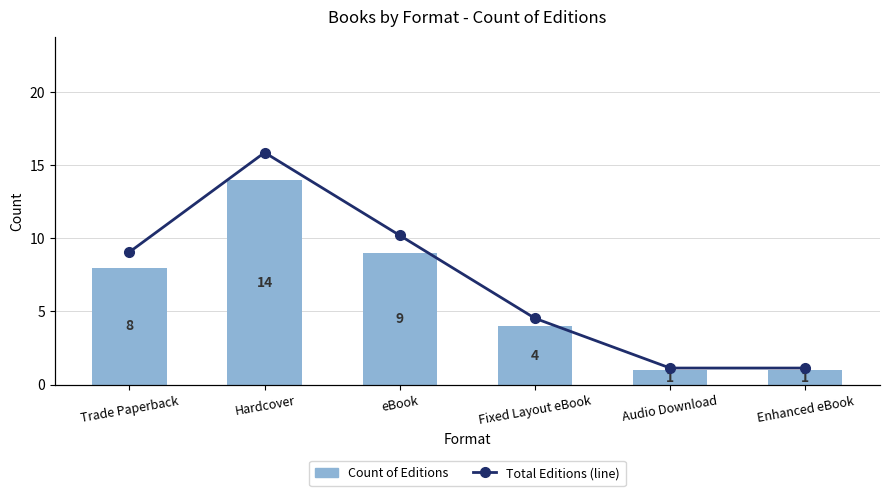

At which label does Total Editions (line) reach its peak?

Hardcover